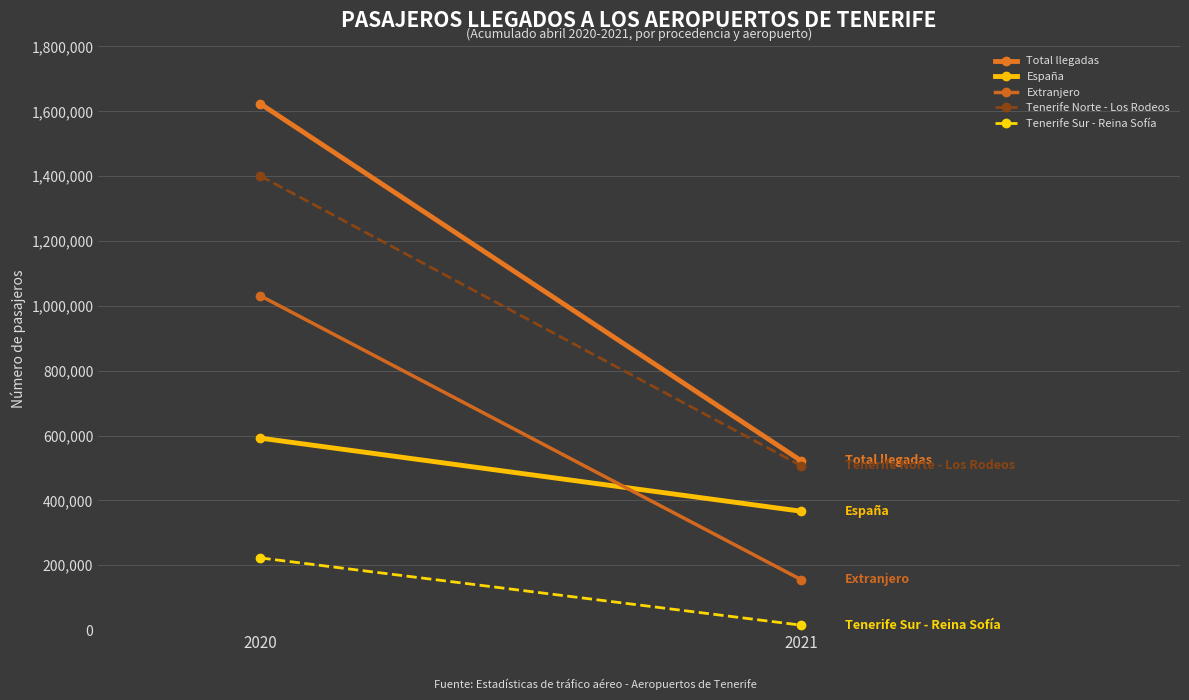

Which label corresponds to the largest value in the chart?

2020